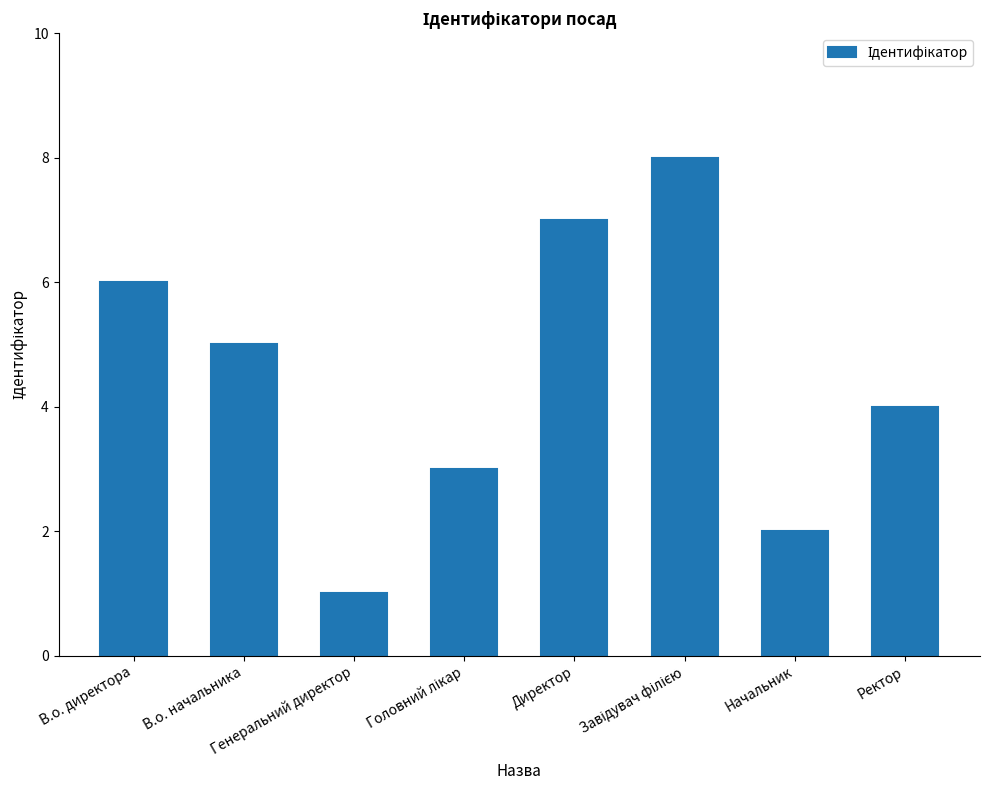

What is the difference between the values at Начальник and Директор?

5